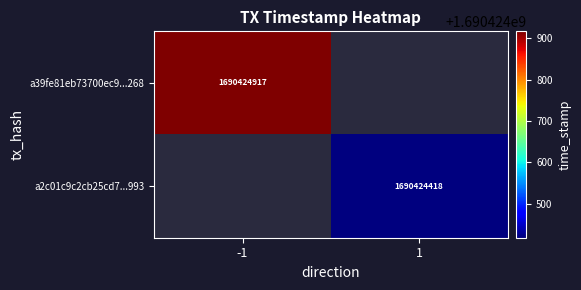

How many data points in a2c01c9c2cb25cd715388dc17edbb603ade7993 are less than 1690424917?

1